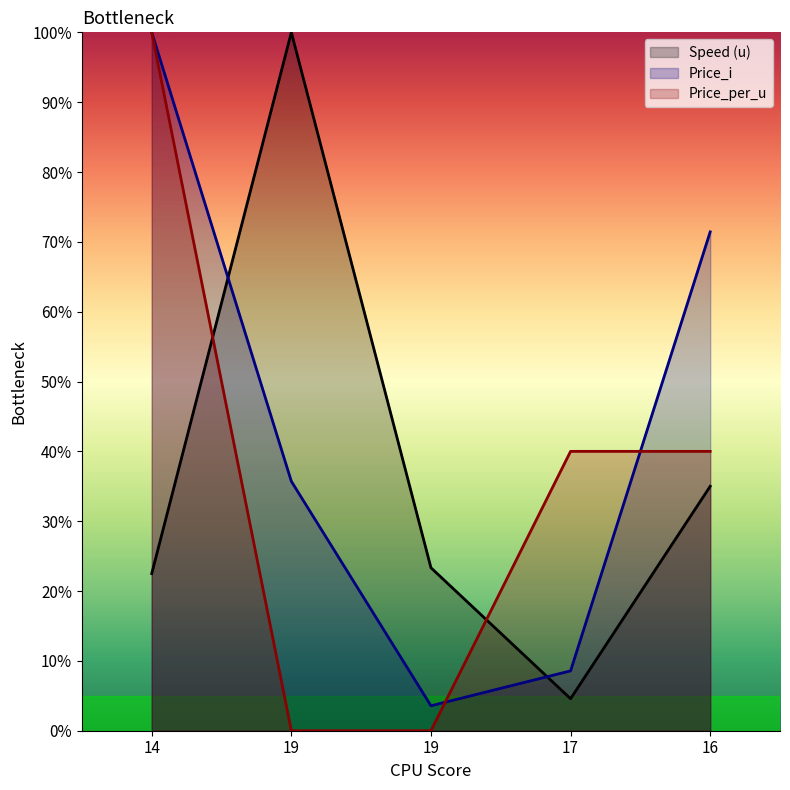

Is it true that Price_per_u equals 55.2 at 17?

False